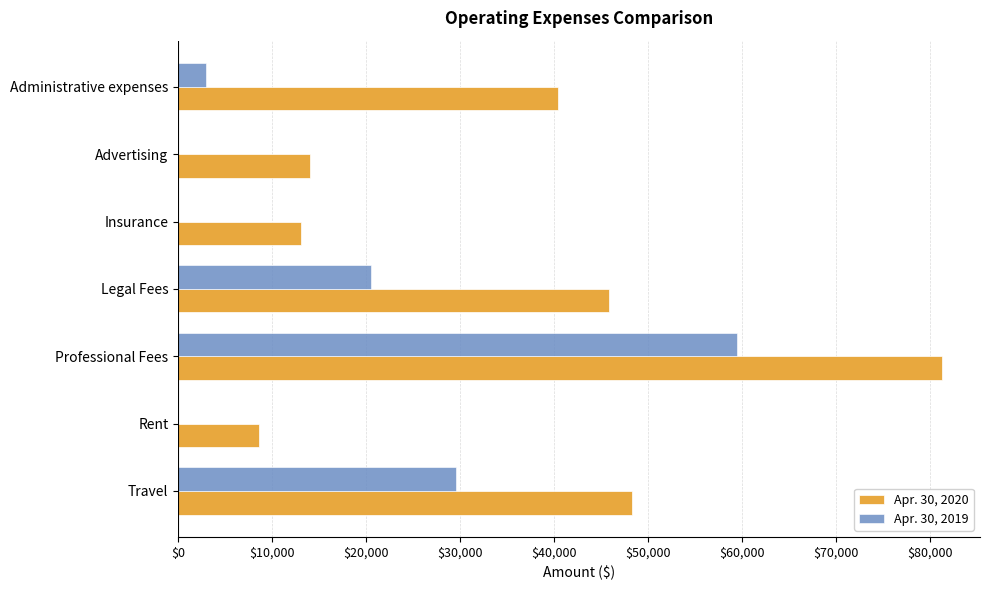

Is it true that Apr. 30, 2020 equals 70399 at Legal Fees?

False